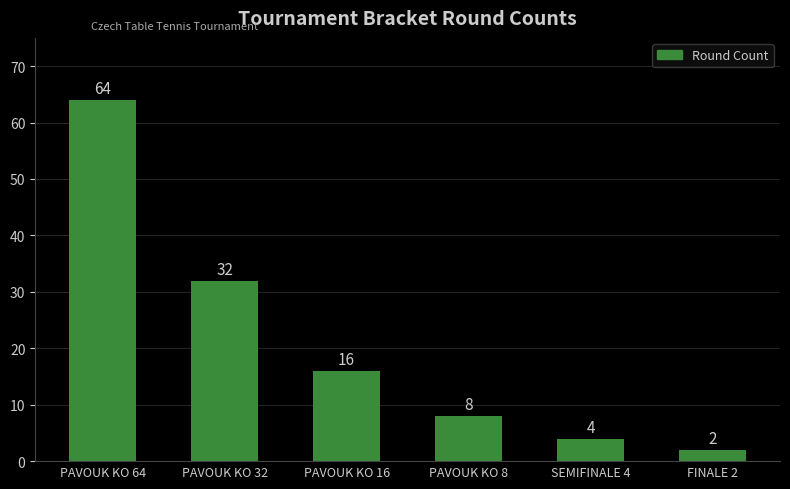

Reading left to right, what are all the values shown in this chart?

64	32	16	8	4	2